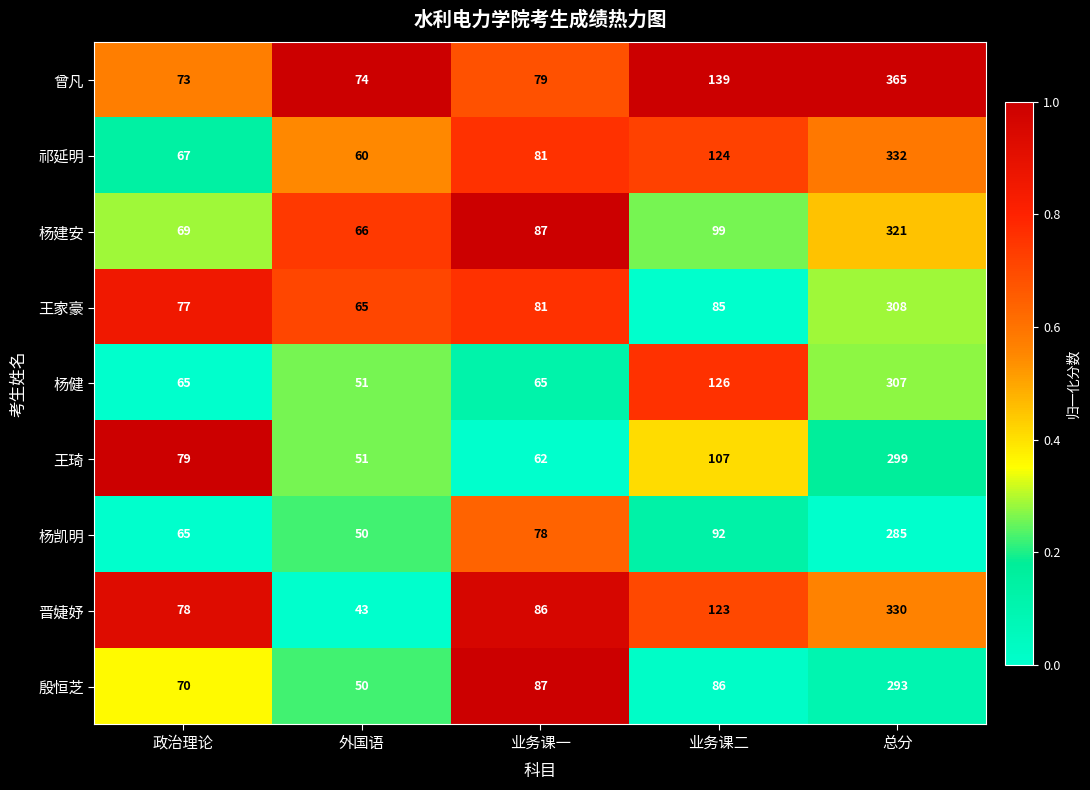

Where is 祁延明 nearest to the value 196?

业务课二